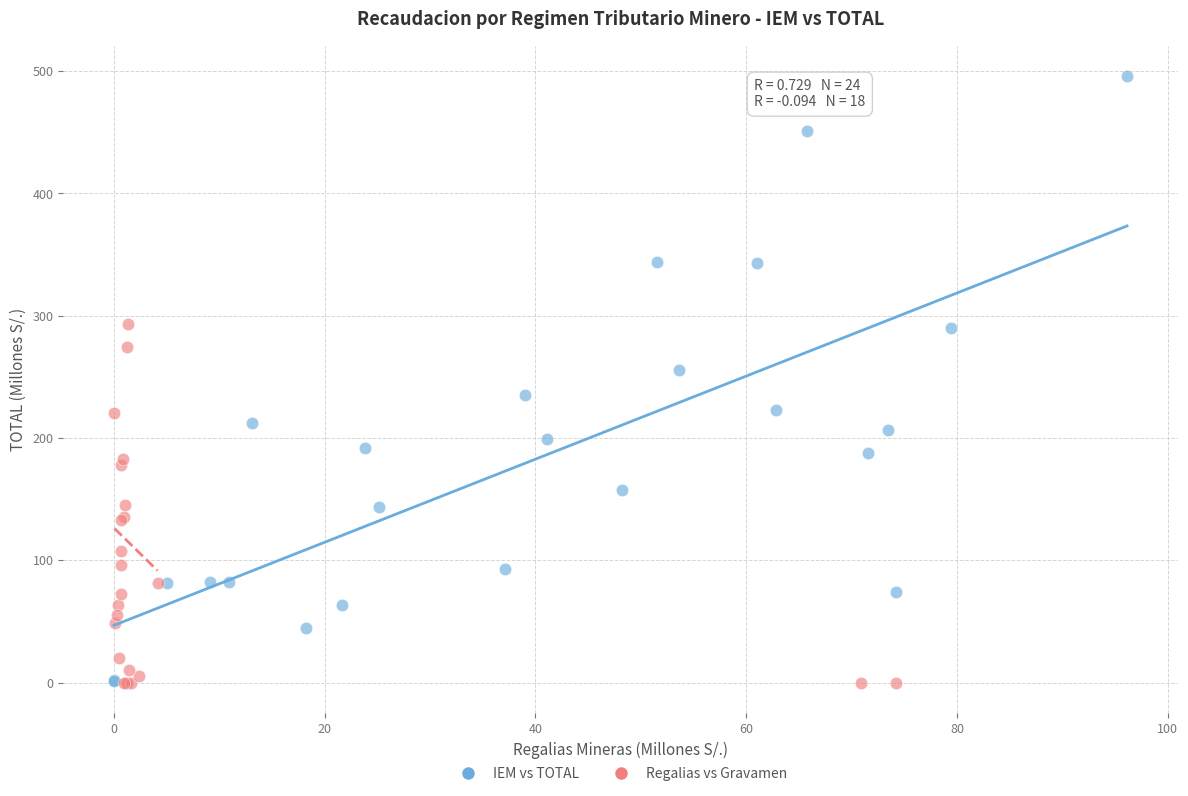

Which series has the largest Y range (max minus min)?

IEM vs TOTAL